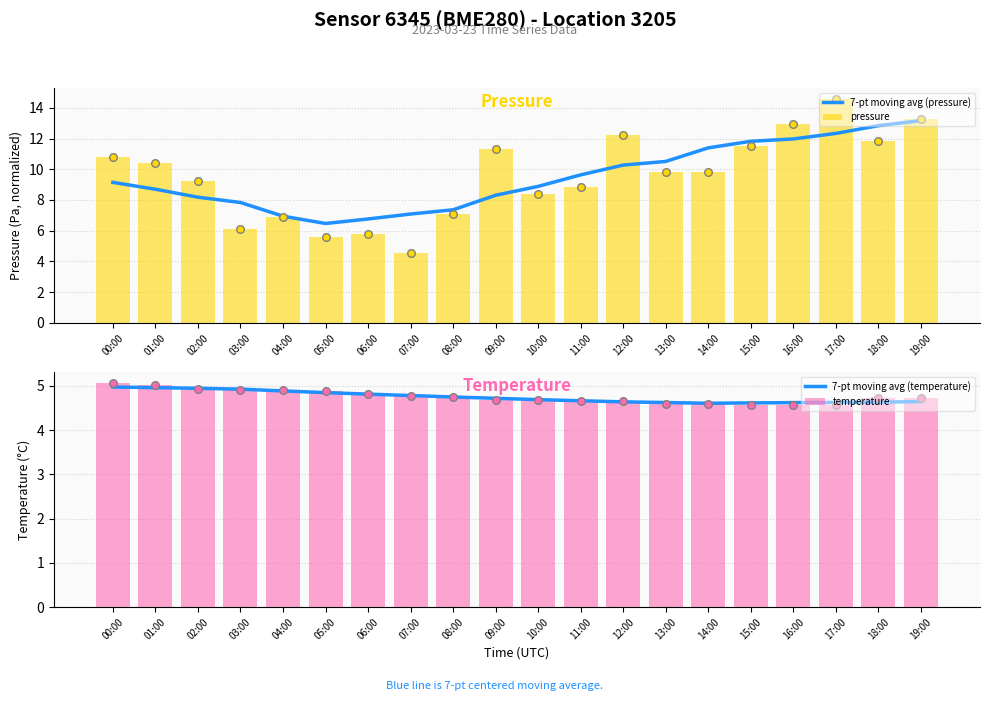

Which series contains the highest Y value?

pressure